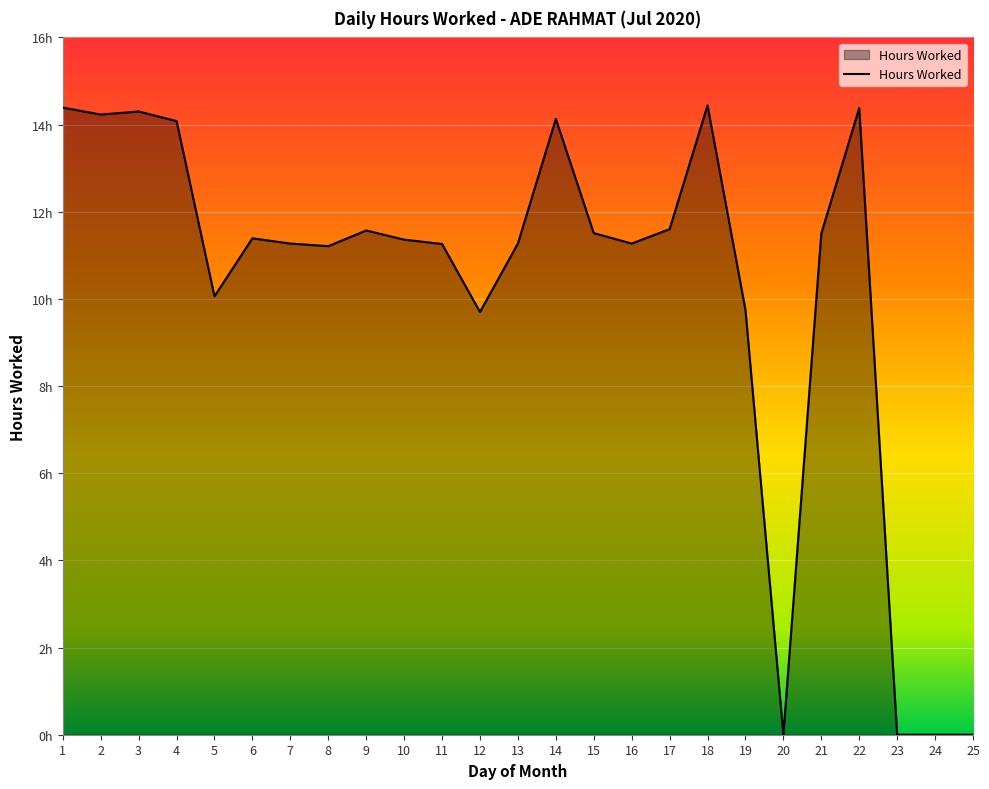

What is the average value?

10.2